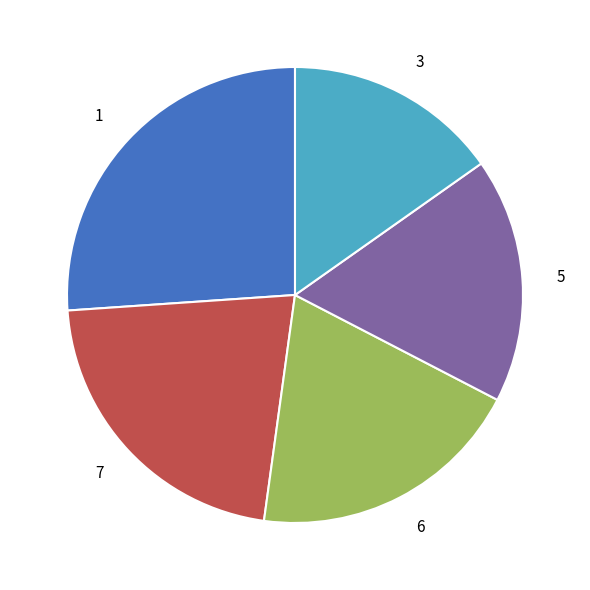

Is the sum of 6 and 1 greater than half?

No